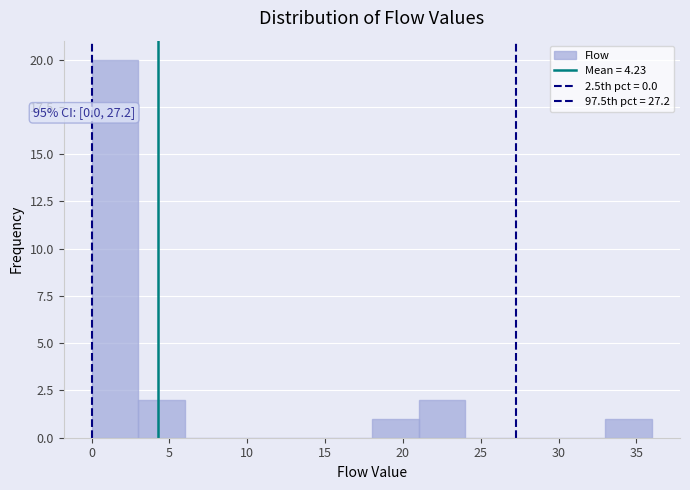

Which range on the x-axis has the tallest bar?

0 to 3